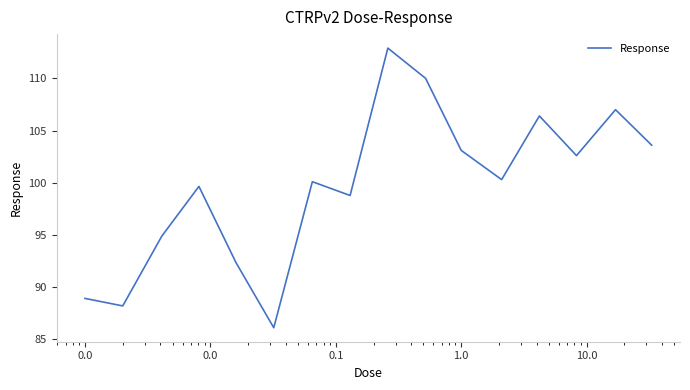

What is the smallest value displayed?

86.1